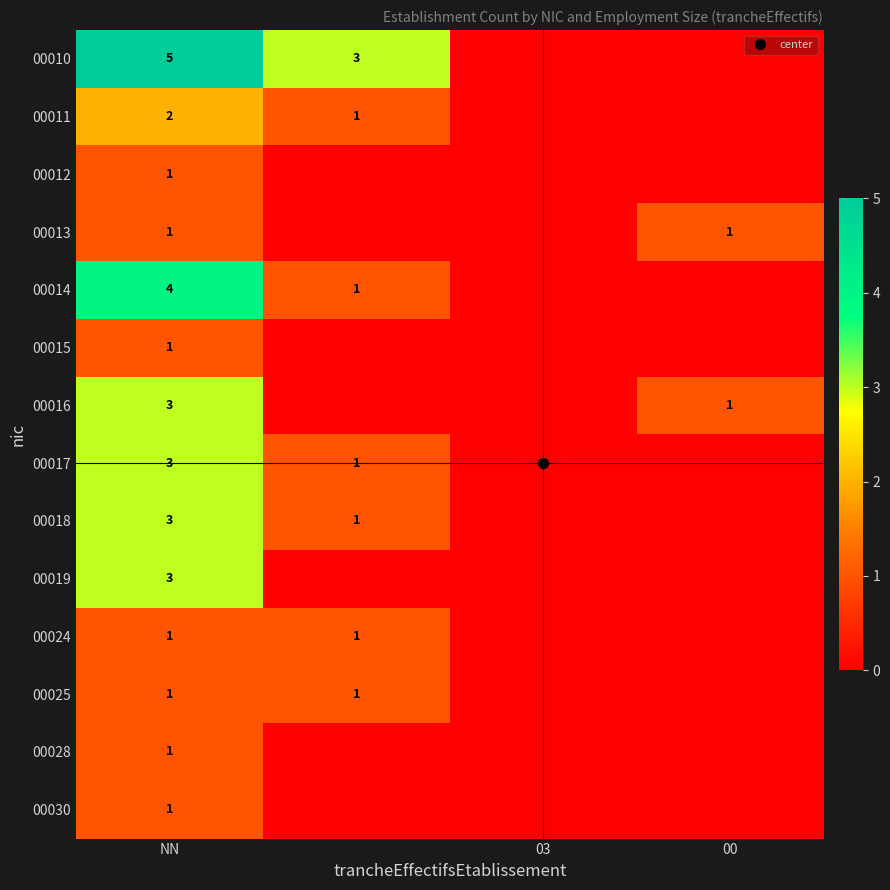

Which has a higher value, 00 or NN?

NN